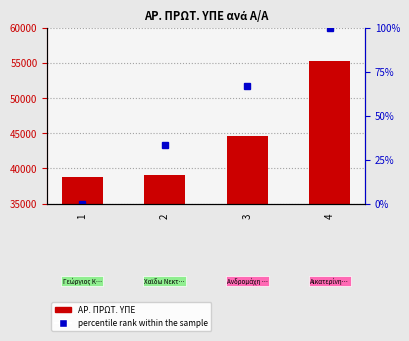

List the series in order of their peak value, lowest first.

percentile rank within the sample, ΑΡ. ΠΡΩΤ. ΥΠΕ